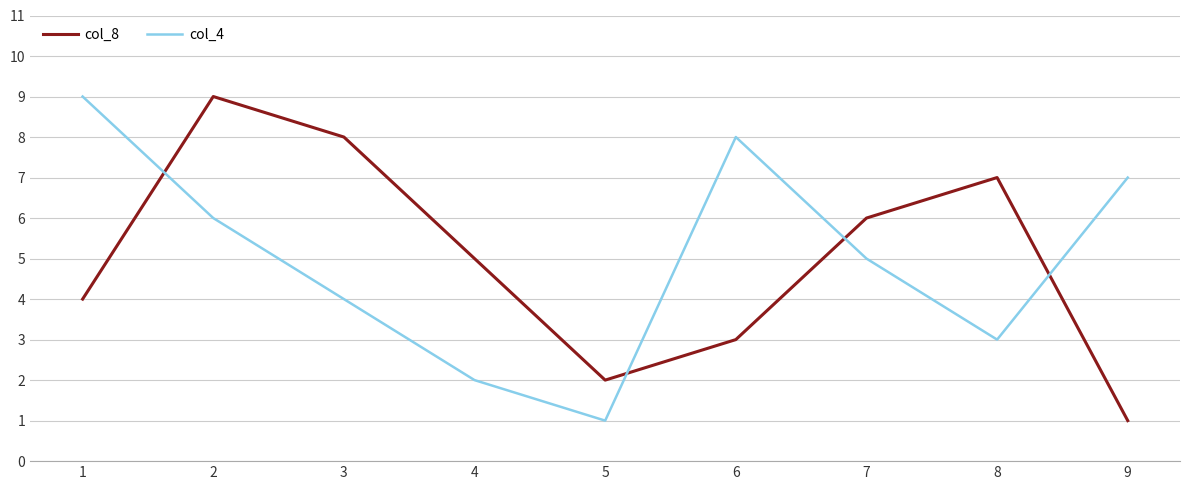

The col_4 series shows 4 at 6. True or false?

False